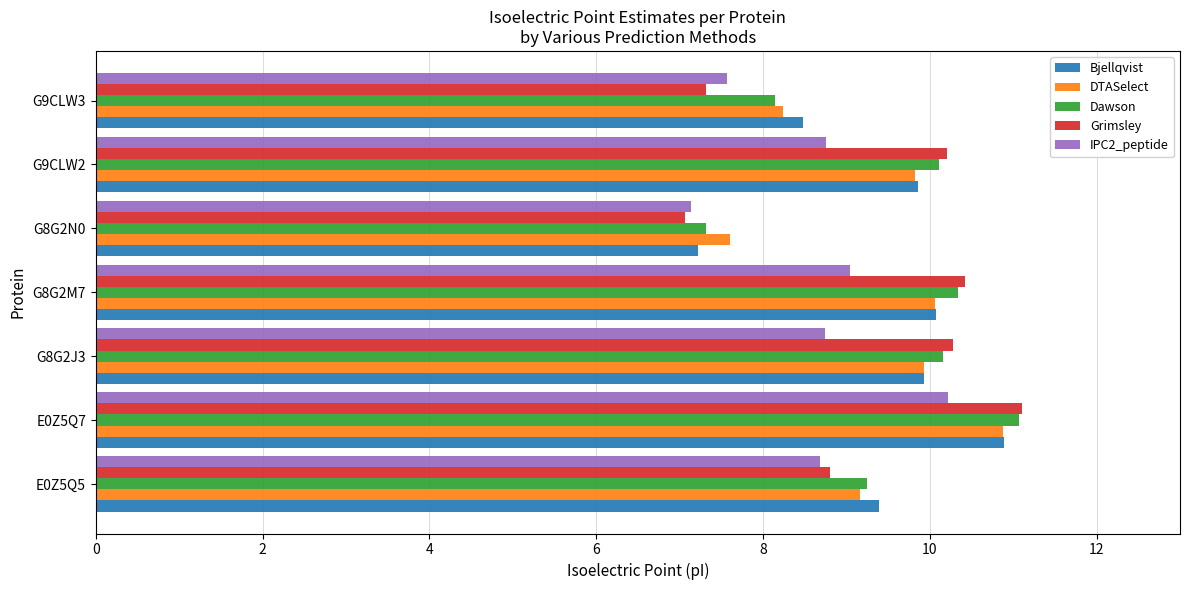

Which series has the largest range (max minus min)?

Grimsley